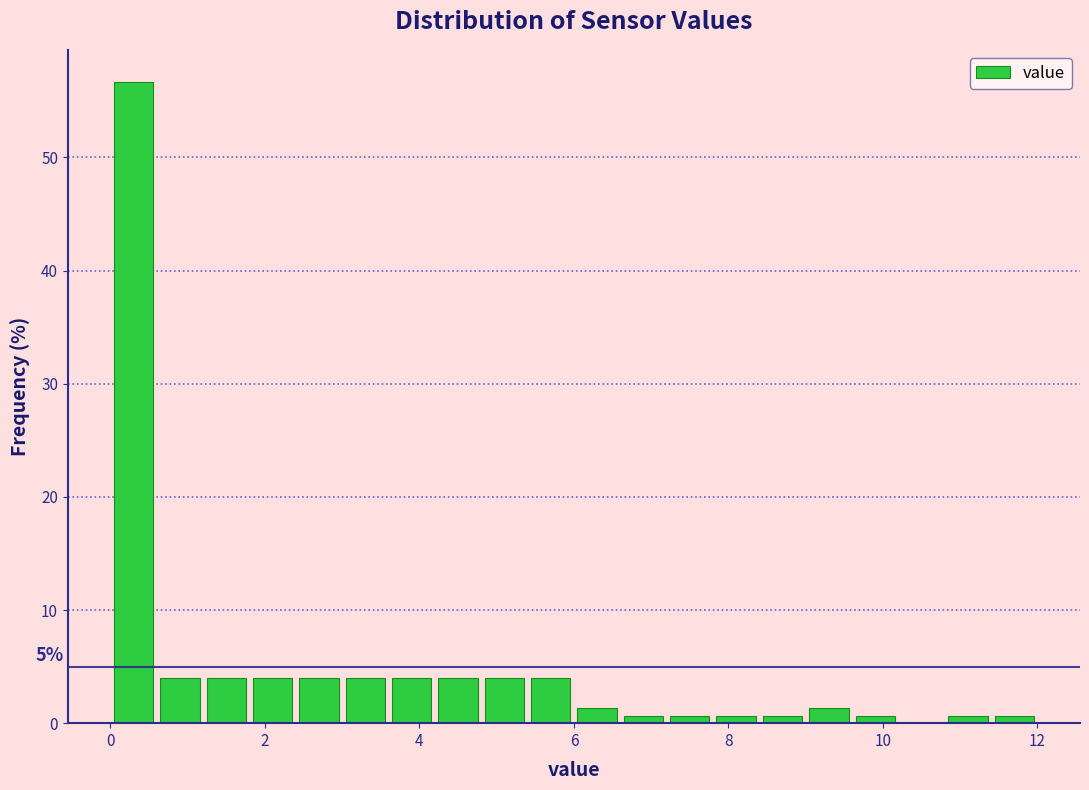

Around what value on the x-axis is the tallest bar? Give the approximate position of its centre, as read against the axis.

0.4